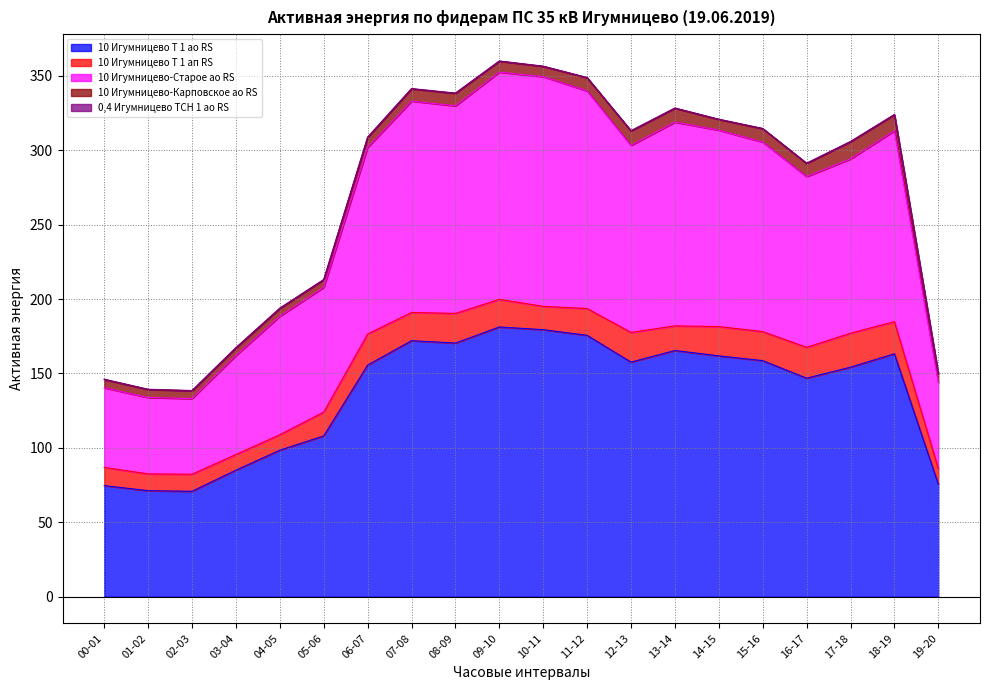

Which series has the largest total across all categories?

10 Игумницево Т 1 ао RS